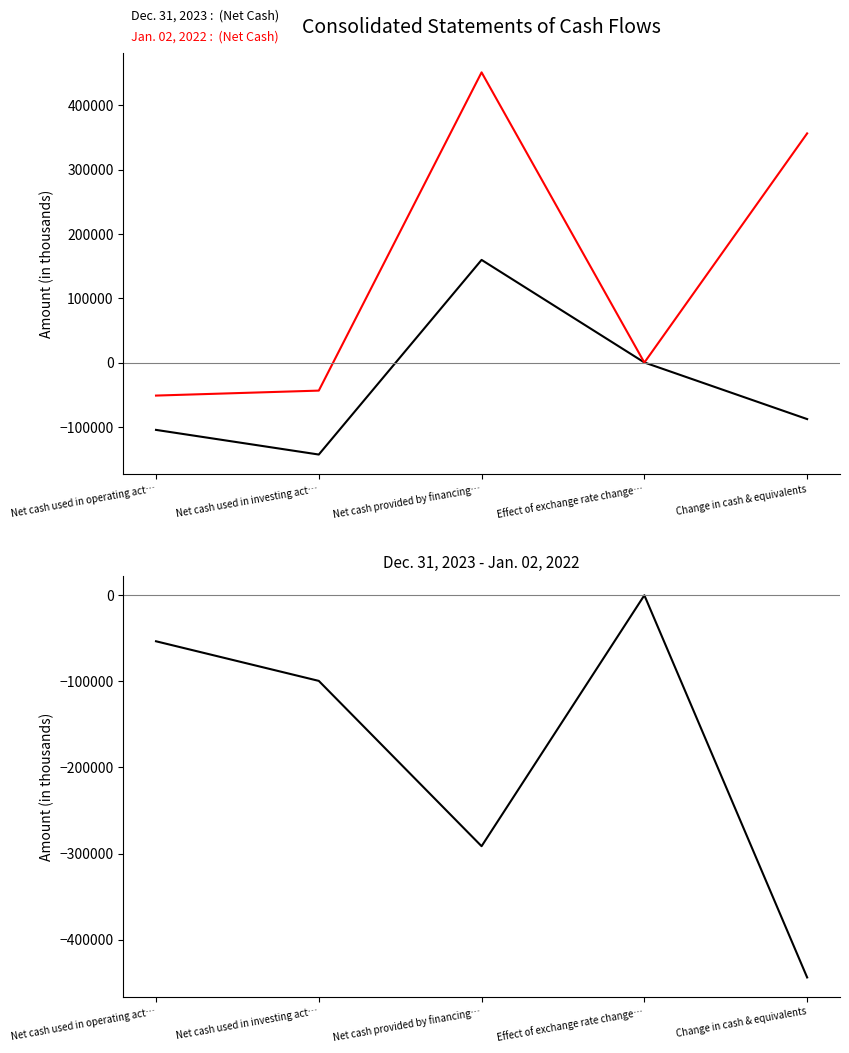

Reading left to right, list all the values displayed in this chart.

Dec. 31, 2023: -104636	-142956	159585	154	-87853
Jan. 02, 2022: -51306	-43584	451090	0	356200
Dec. 31, 2023 - Jan. 02, 2022: -53330	-99372	-291505	154	-444053